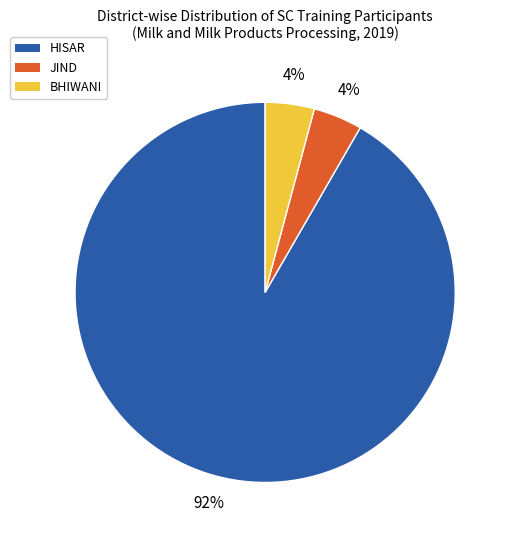

How many slices are in this pie chart?

3